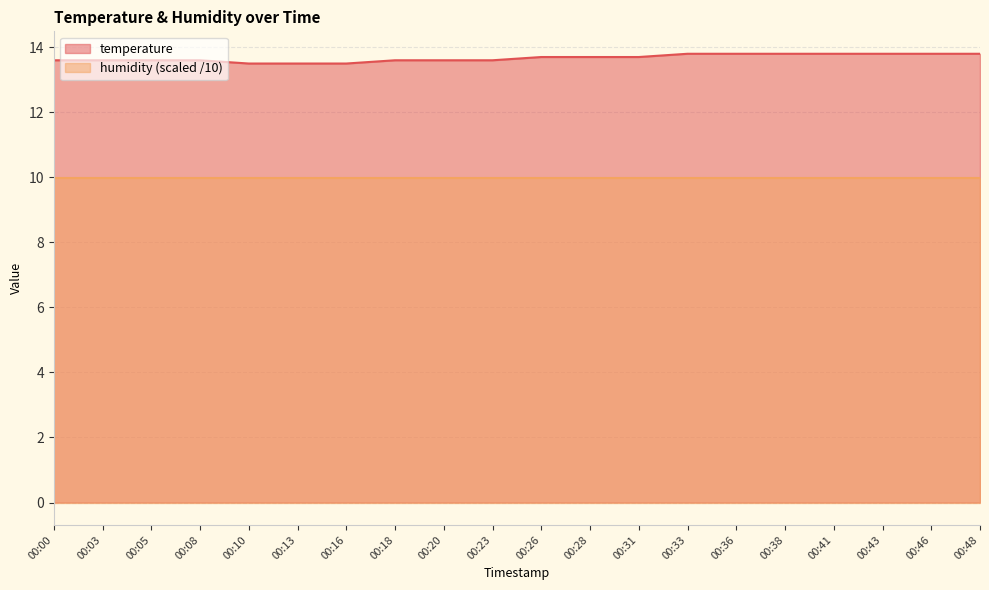

What is the ratio of the value at 00:43 to the value at 00:08?

1.0